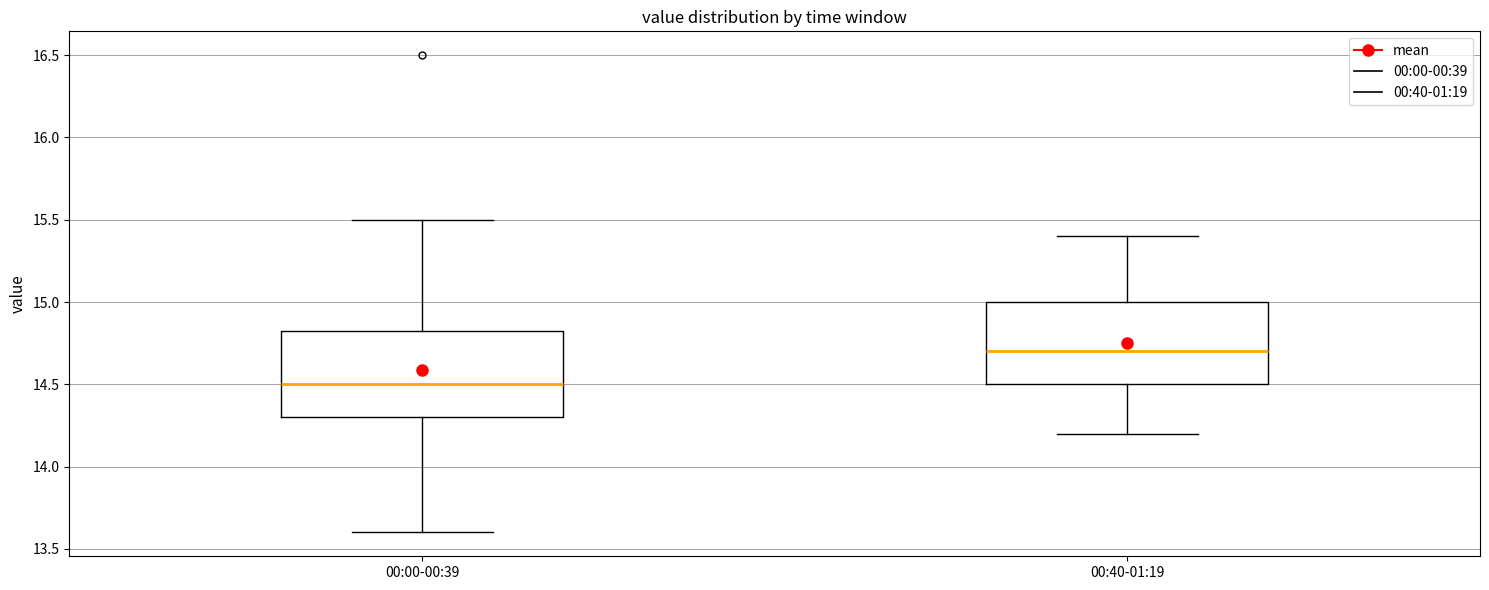

Which box's median line is the lowest?

00:00-00:39